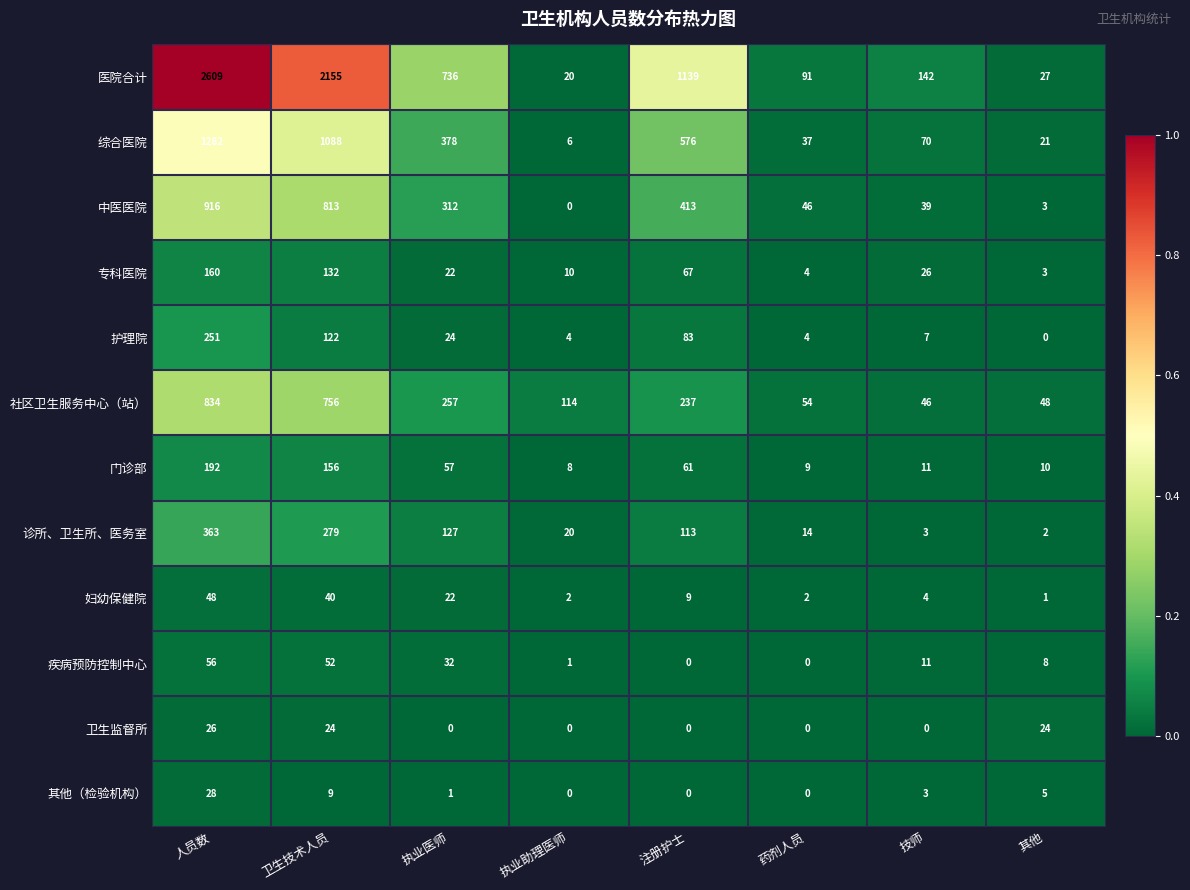

What is the difference between the maximum and minimum values in the 综合医院 series?

1276